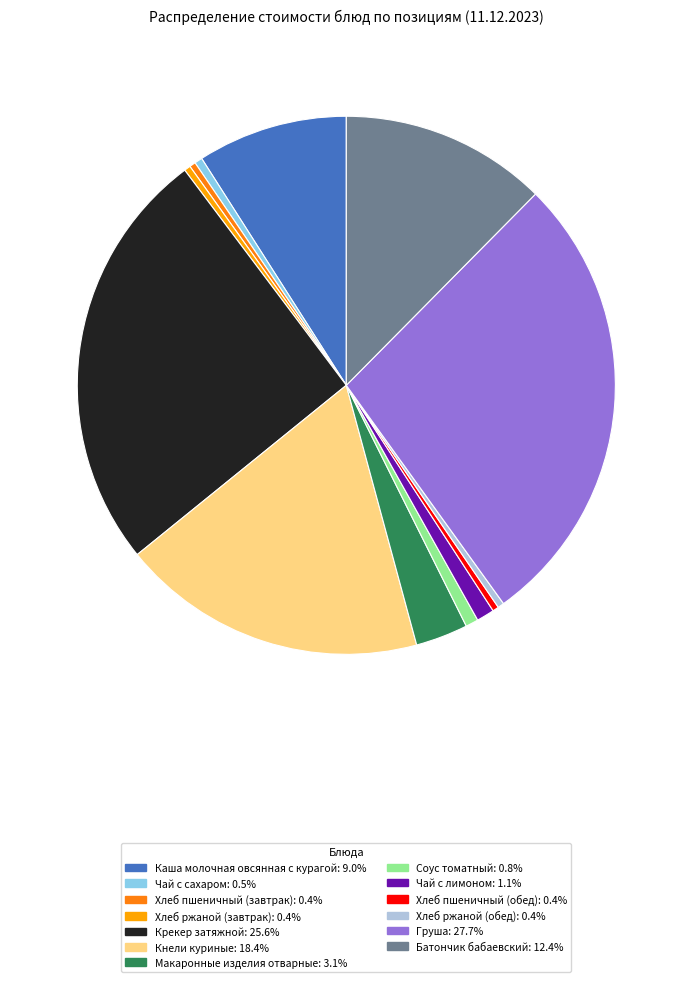

What is the largest slice in the pie chart?

Груша